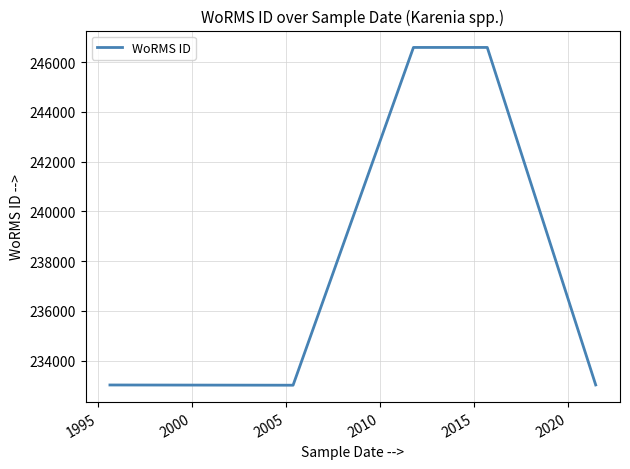

What is the average value?

238450